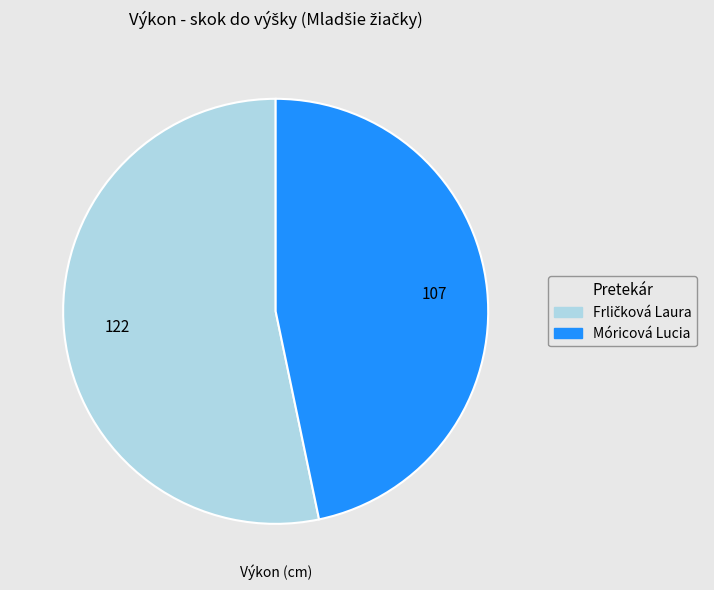

True or false: Móricová Lucia accounts for 47% of the total.

True